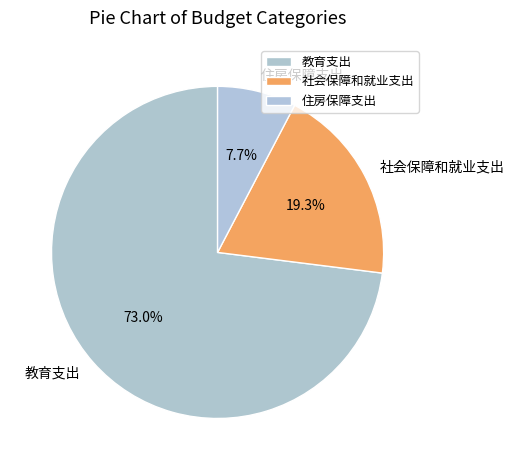

How many slices are in this pie chart?

3